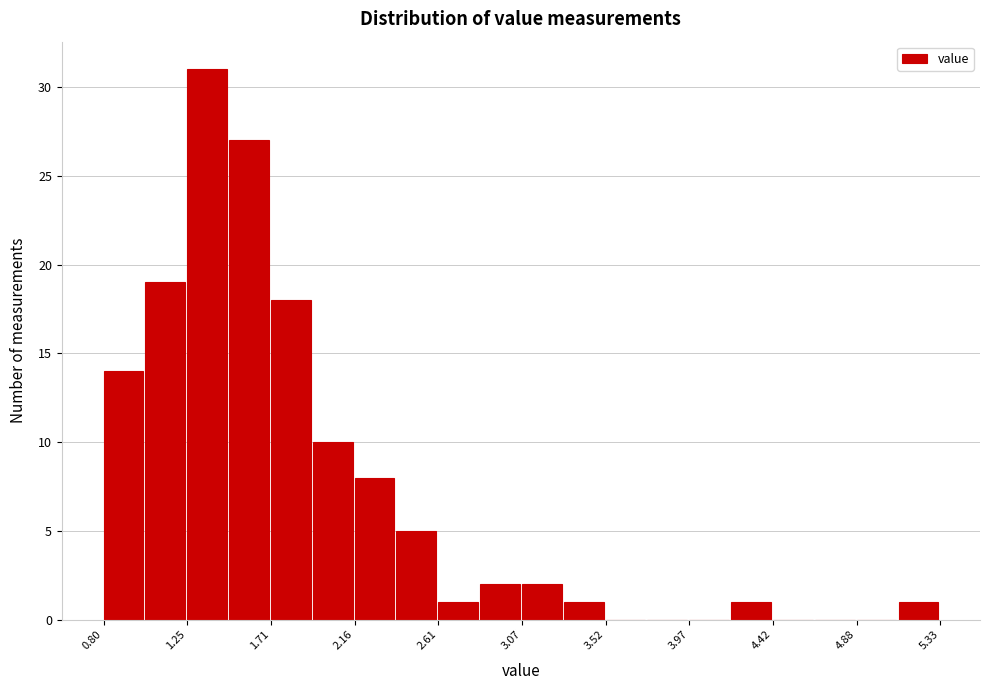

Over which range of the x-axis is the bar tallest?

1.25 to 1.50